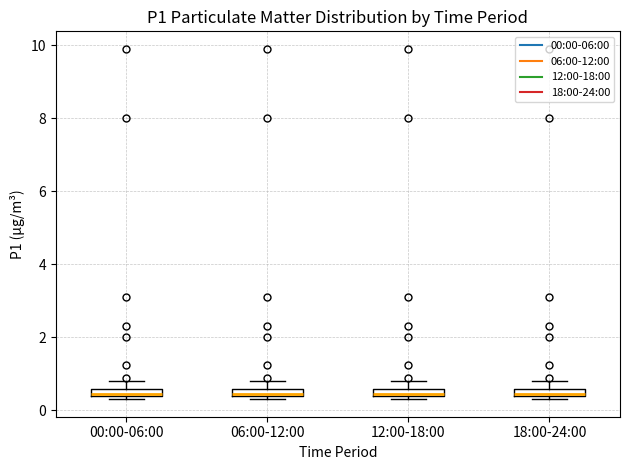

Where is the lower edge of the box for 06:00-12:00 on the y-axis? The values are not printed on the chart, so give them approximately, as read against the axis.

0.4